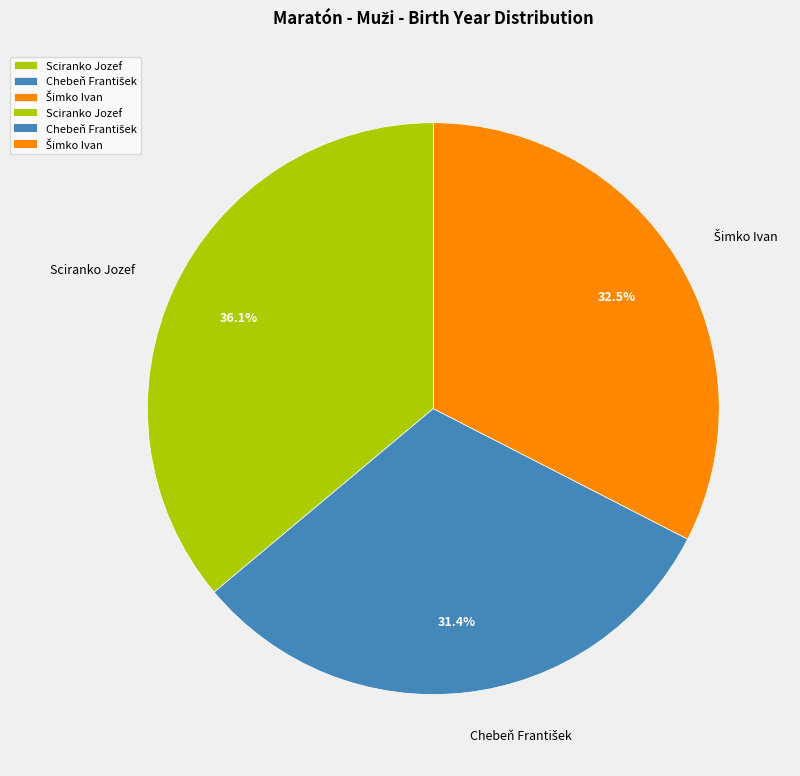

Which slice is the largest?

Sciranko Jozef